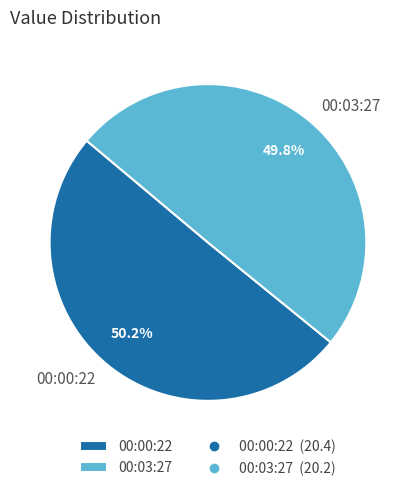

How many segments does this pie chart have?

2